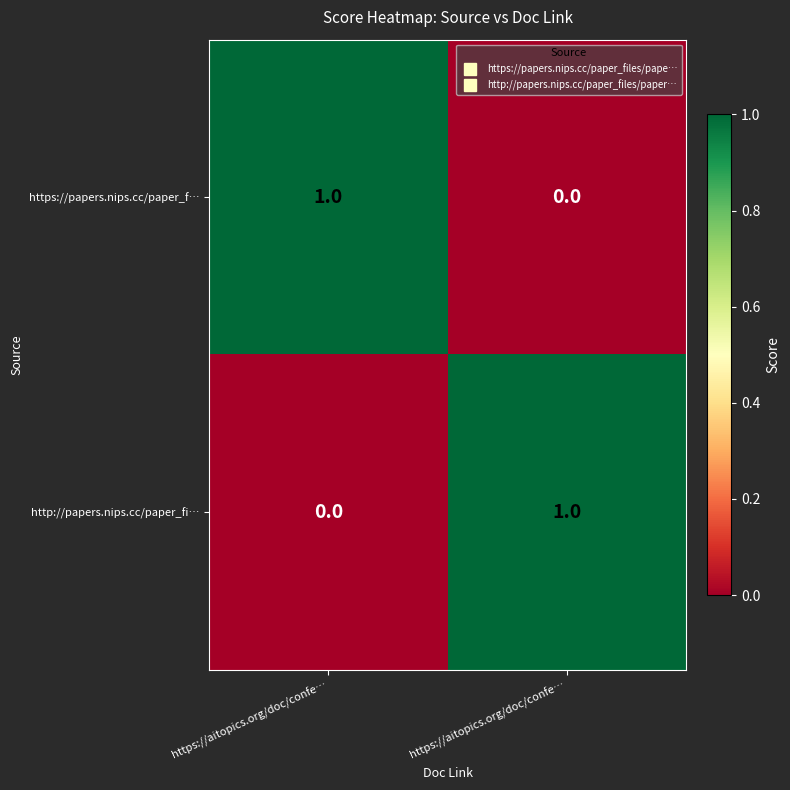

How many categories are shown in the chart?

2